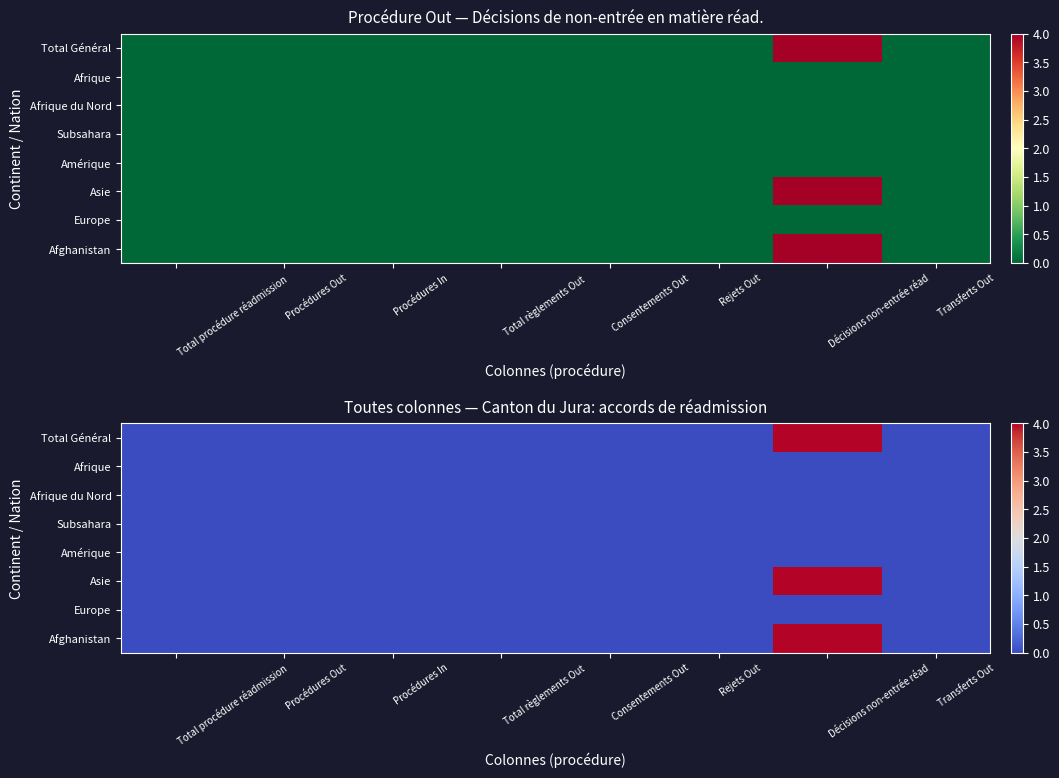

Rank the categories by Afrique value from highest to lowest.

Total procédure réadmission, Procédures Out, Procédures In, Total règlements Out, Consentements Out, Rejets Out, Décisions non-entrée réad, Transferts Out